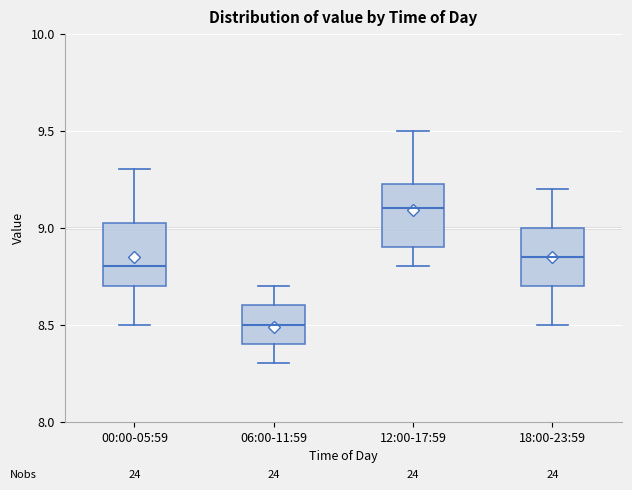

Which box's median line is the lowest?

06:00-11:59